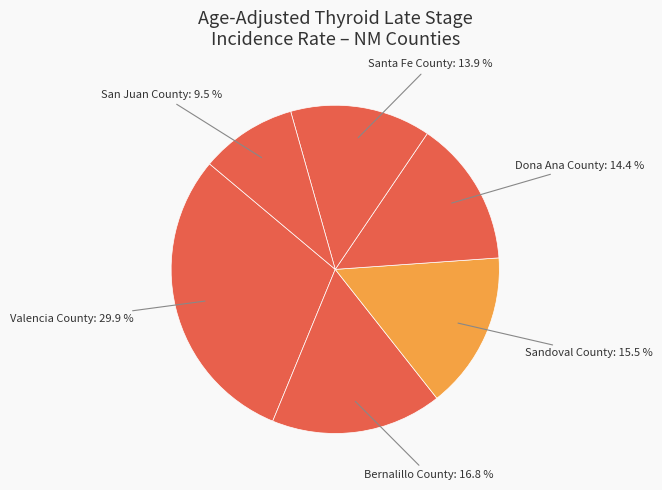

How many segments does this pie chart have?

6